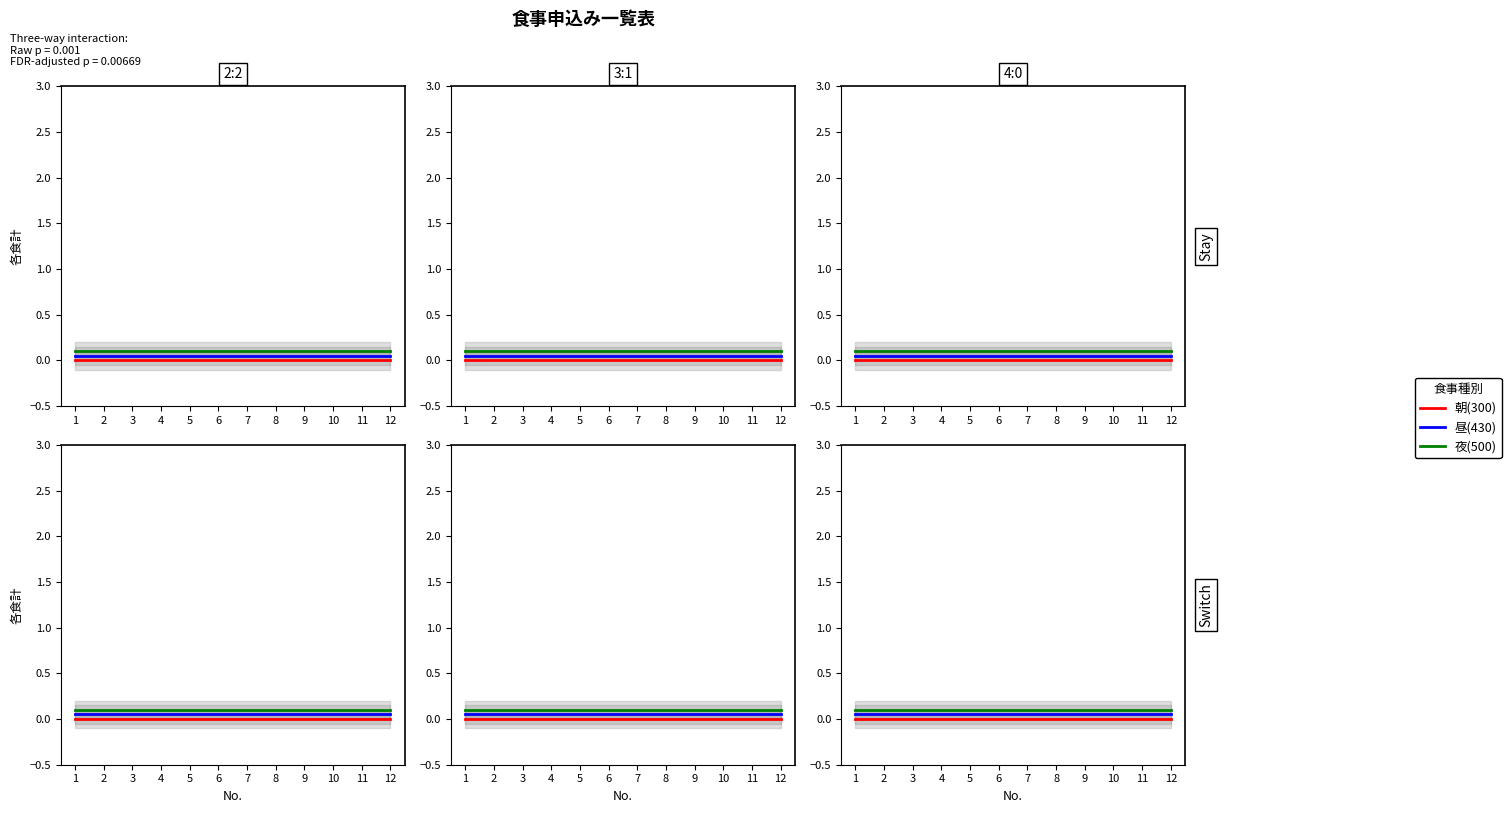

Which has a higher value, 2 or 5?

2